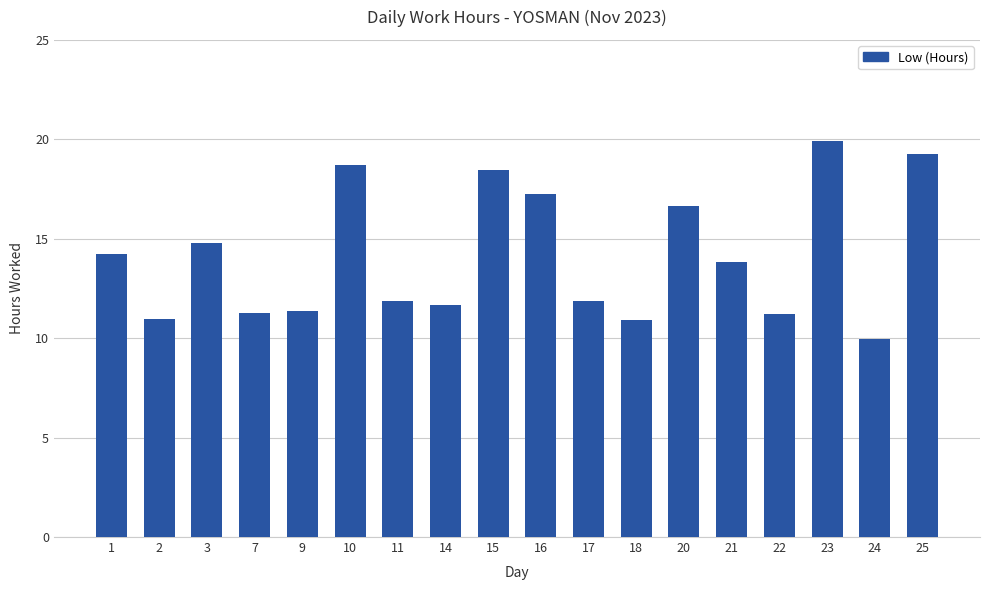

What is the approximate value at 24?

10.0